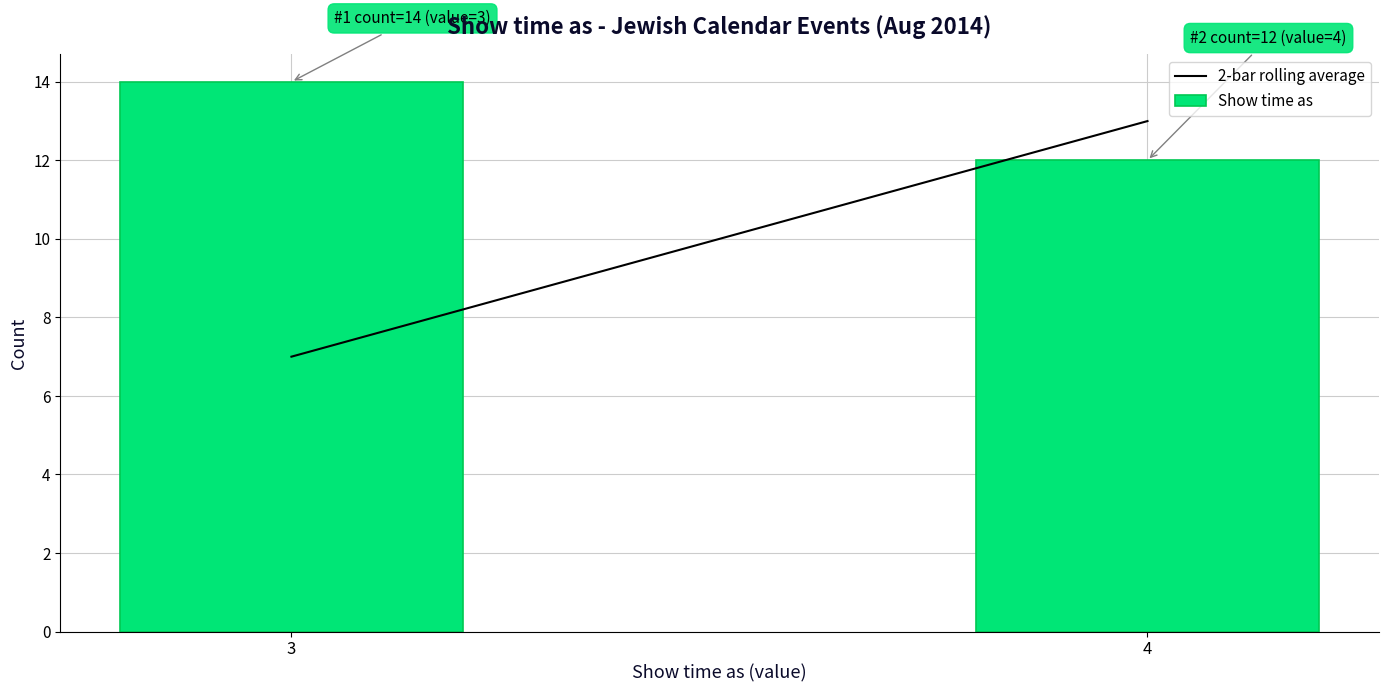

Reading right to left, list all the values displayed in this chart.

4=12	3=14